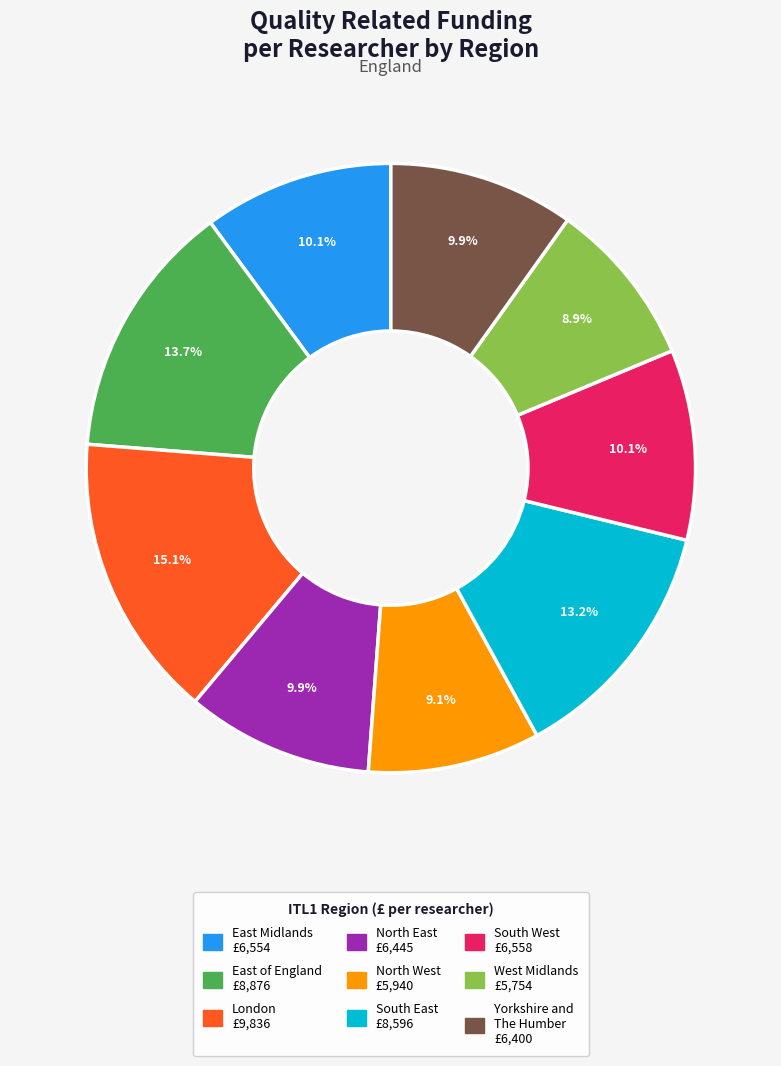

True or false: South West accounts for 16% of the total.

False